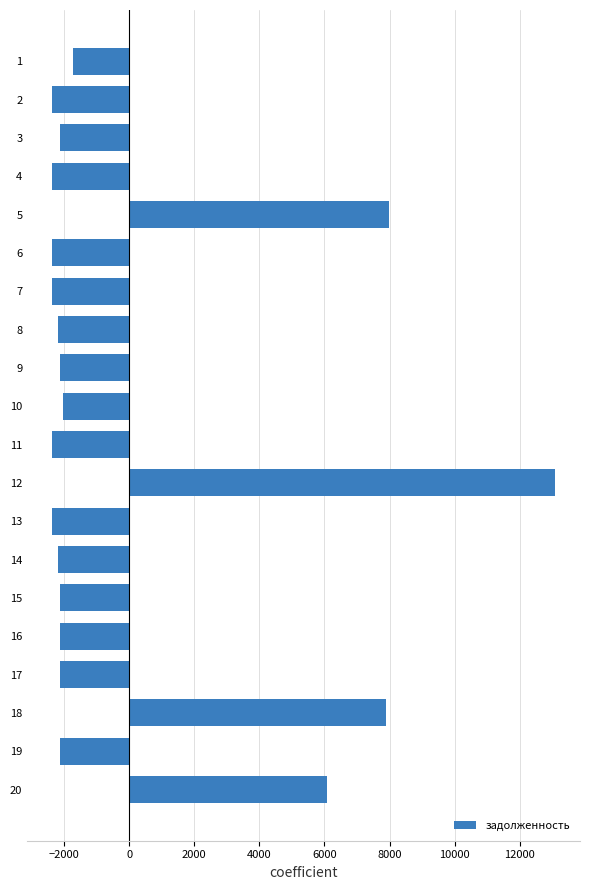

How many series are shown in this chart?

1